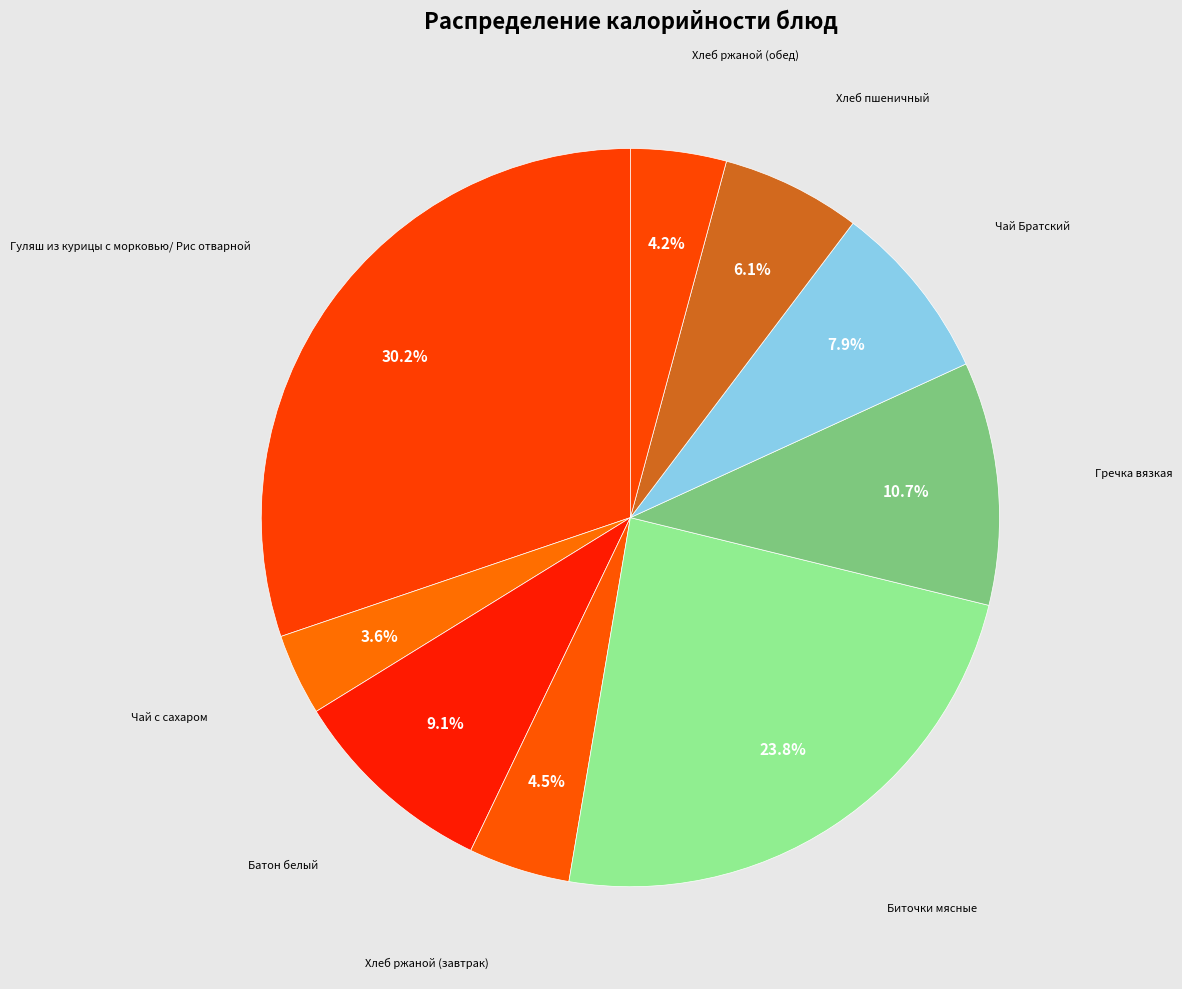

Count the number of slices in the pie.

9